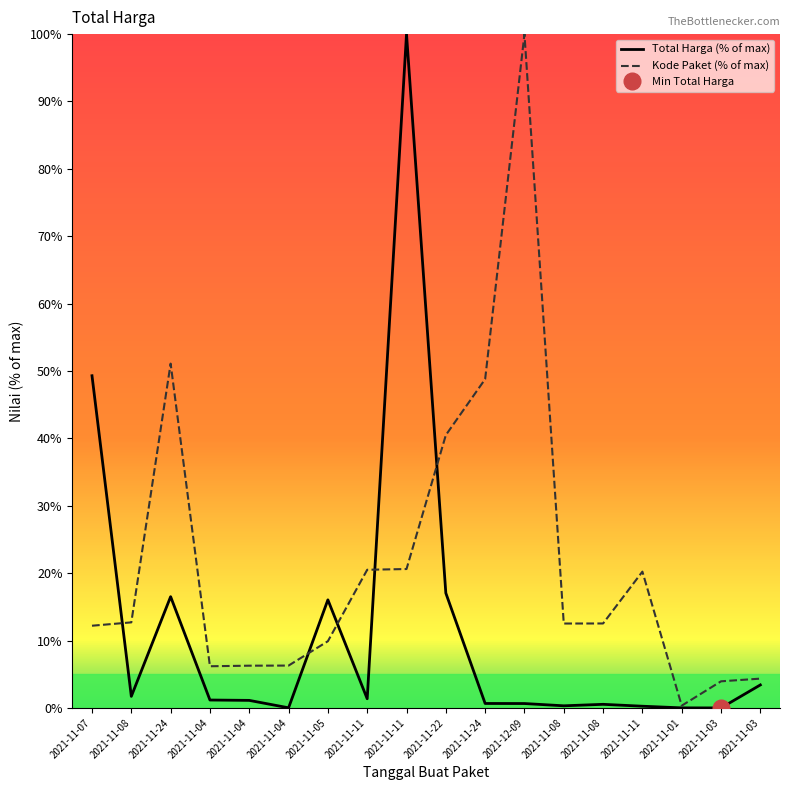

What is the sum of all Kode Paket values?

389.0